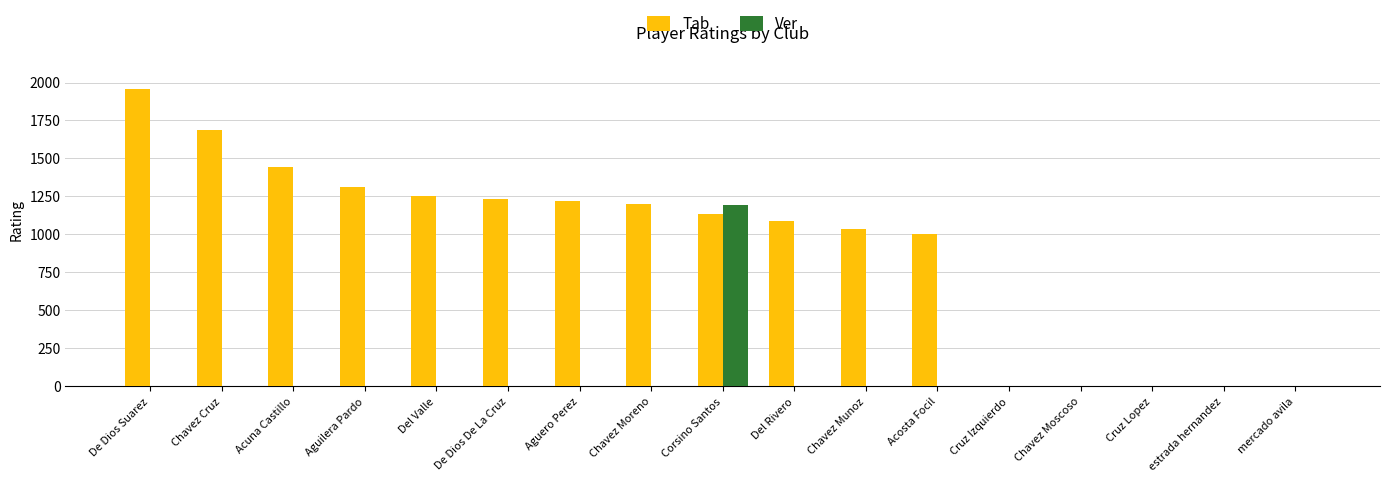

Is it true that Ver equals -490 at Chavez Munoz?

False